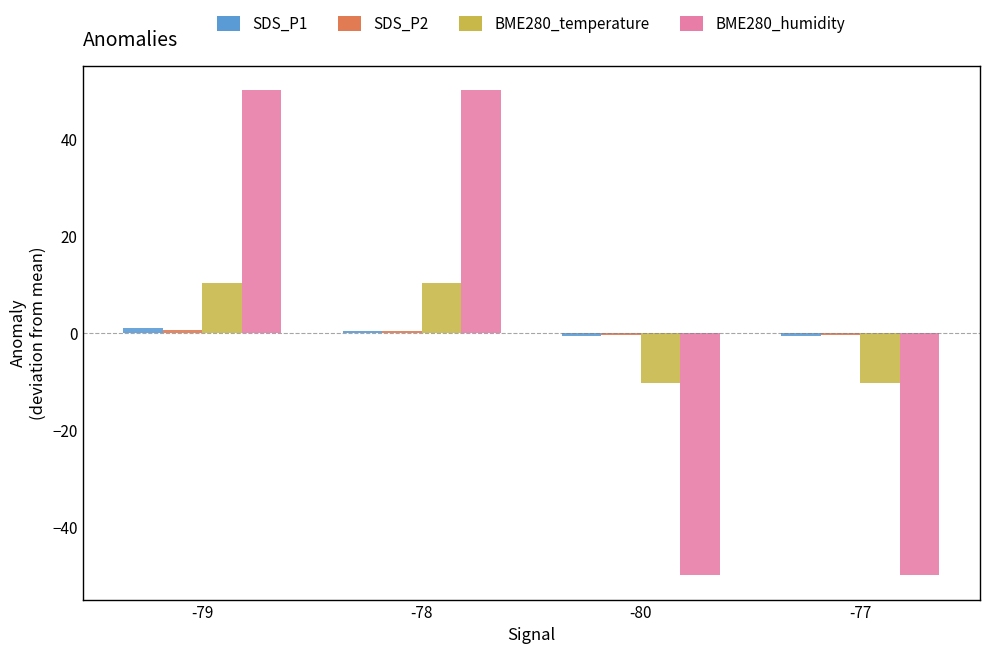

What is the maximum value for BME280_humidity?

50.0